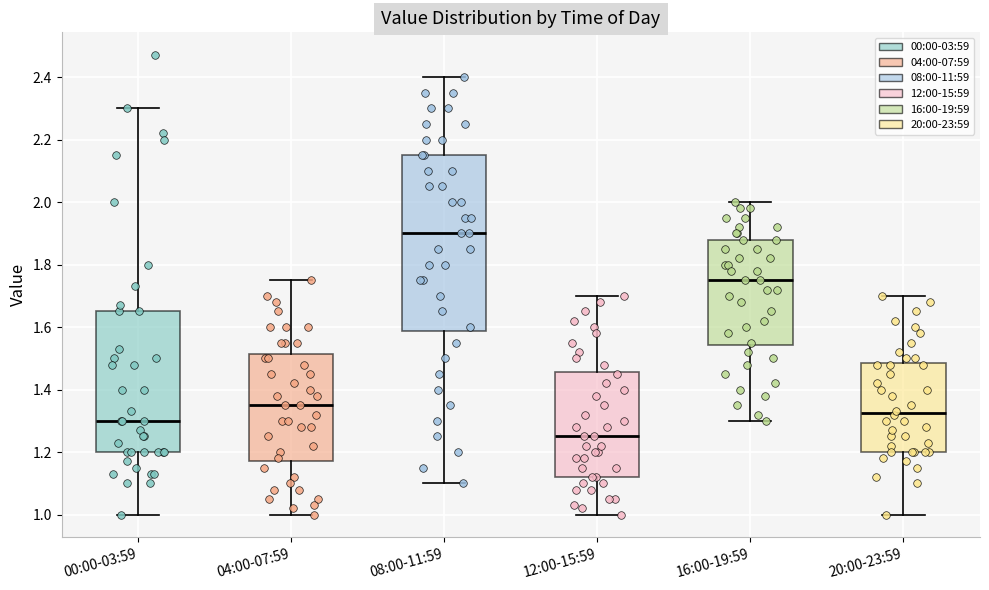

Which box is the tallest, from its lower edge to its upper edge?

08:00-11:59